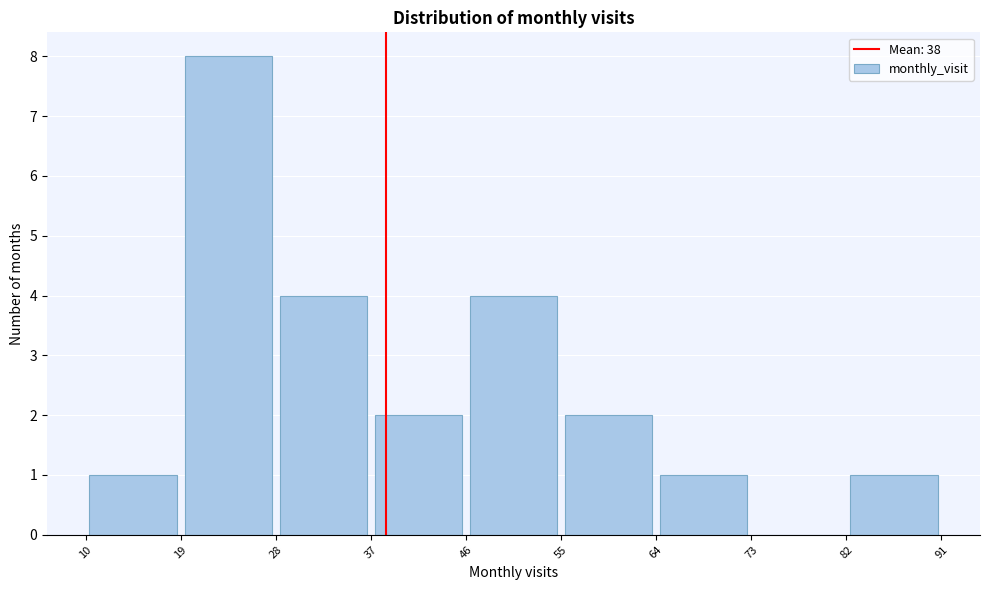

Reading left to right, list every bar in this chart as the range it spans on the x-axis followed by its height. The values are not printed on the chart, so give them approximately, as read against the axis.

10 to 19: 1
19 to 28: 8
28 to 37: 4
37 to 46: 2
46 to 55: 4
55 to 64: 2
64 to 73: 1
73 to 82: 0
82 to 91: 1